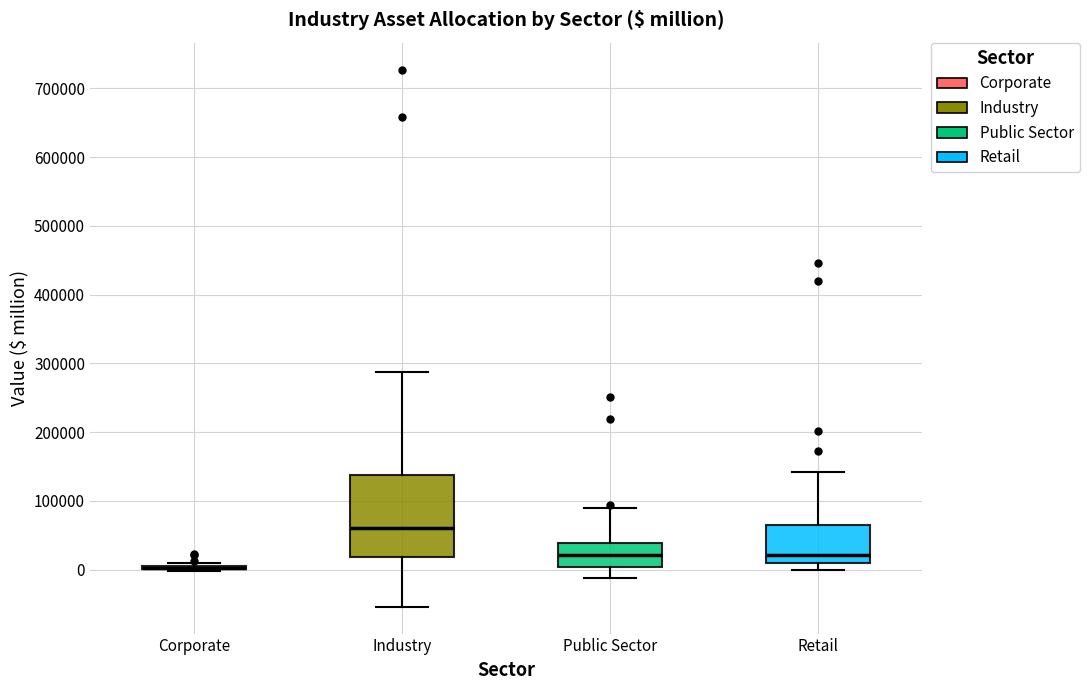

Reading left to right, transcribe this box plot: for each box, give where its median line is, the range the box spans, and where its two whiskers end, as read against the y-axis. The values are not printed on the chart, so give them approximately, as read against the axis.

Corporate: box collapsed to a line at 0, whiskers 0 to 10000
Industry: median 60000, box 20000 to 140000, whiskers -50000 to 290000
Public Sector: median 20000, box 0 to 40000, whiskers -10000 to 90000
Retail: median 20000, box 10000 to 70000, whiskers 0 to 140000